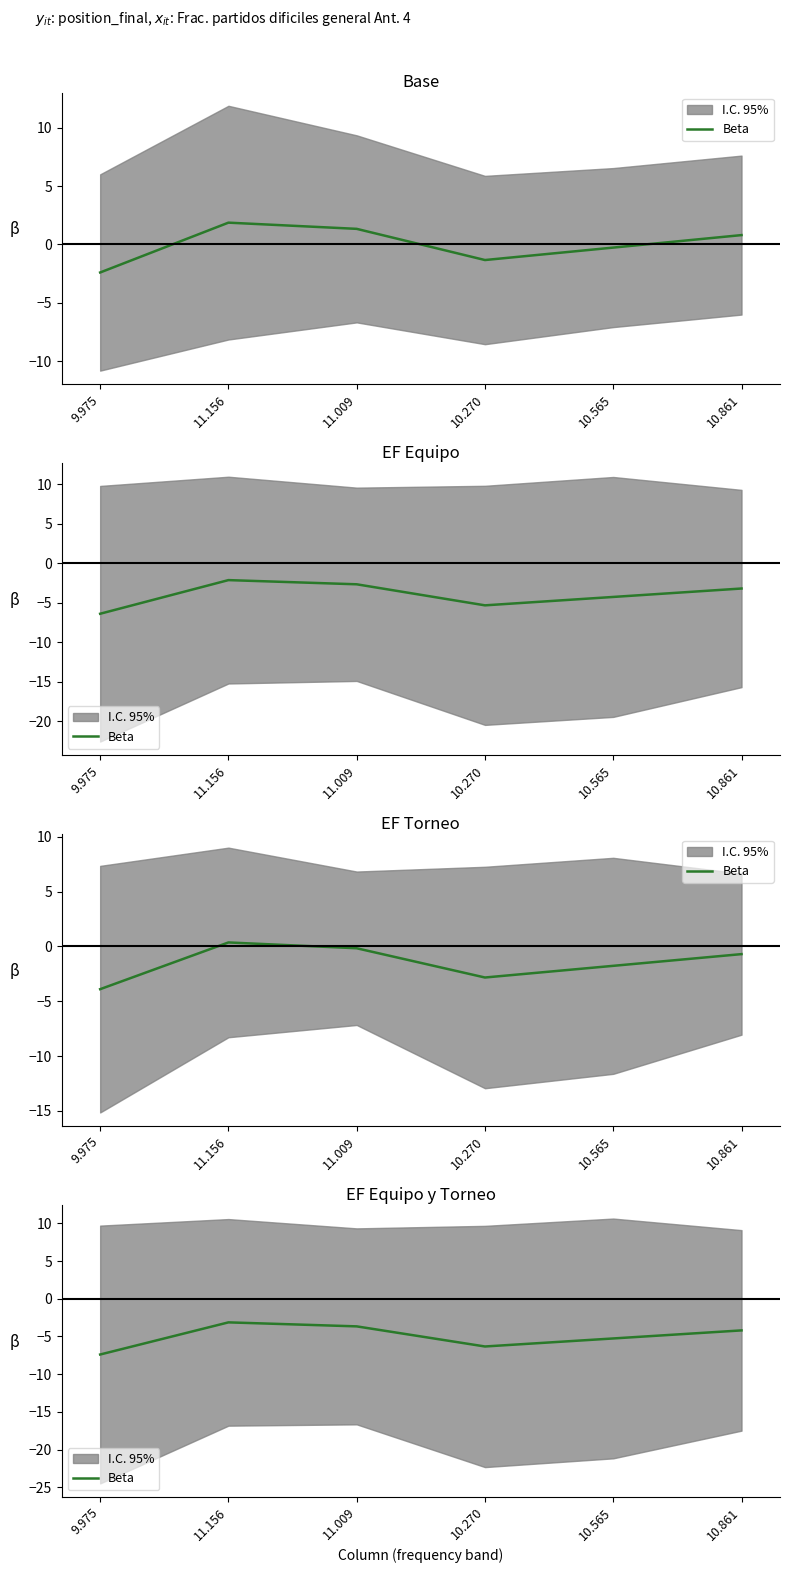

List the labels in order of value, largest first.

11.156, 11.009, 10.861, 10.565, 10.270, 9.975